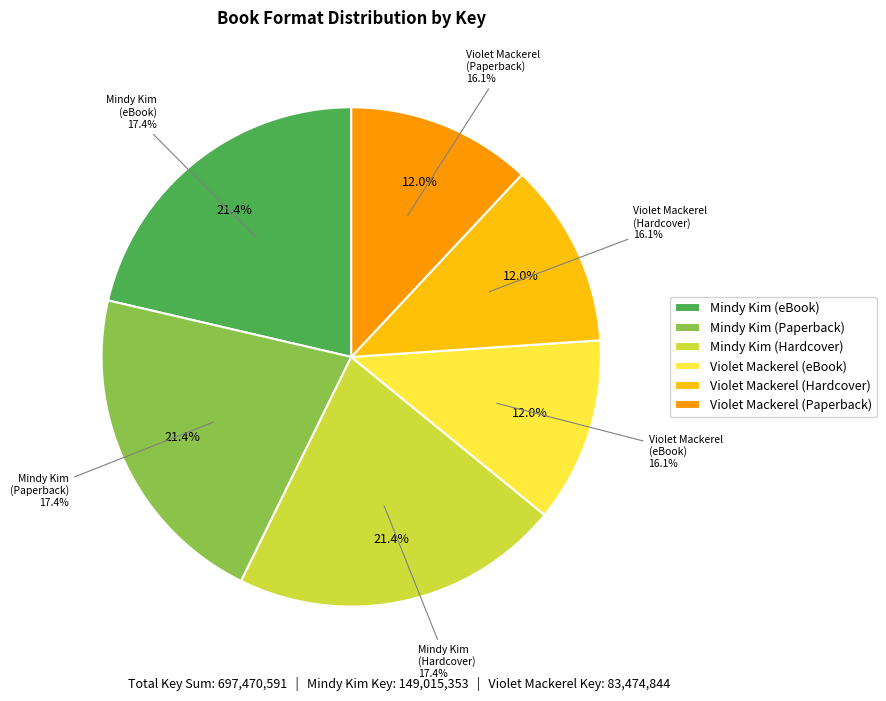

Is there a majority slice in this chart?

No